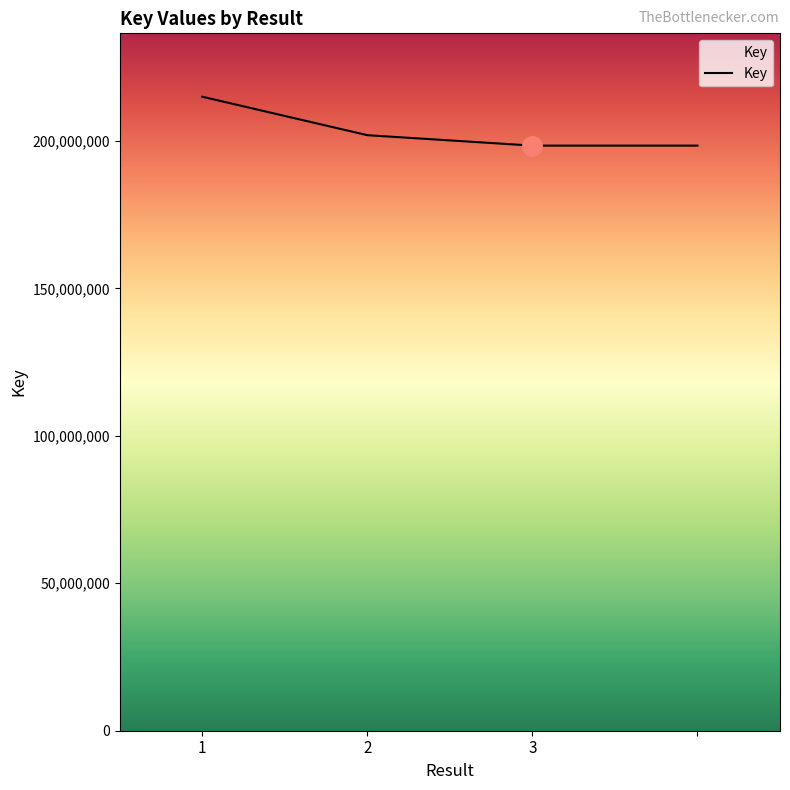

How many values are below 201961152?

2